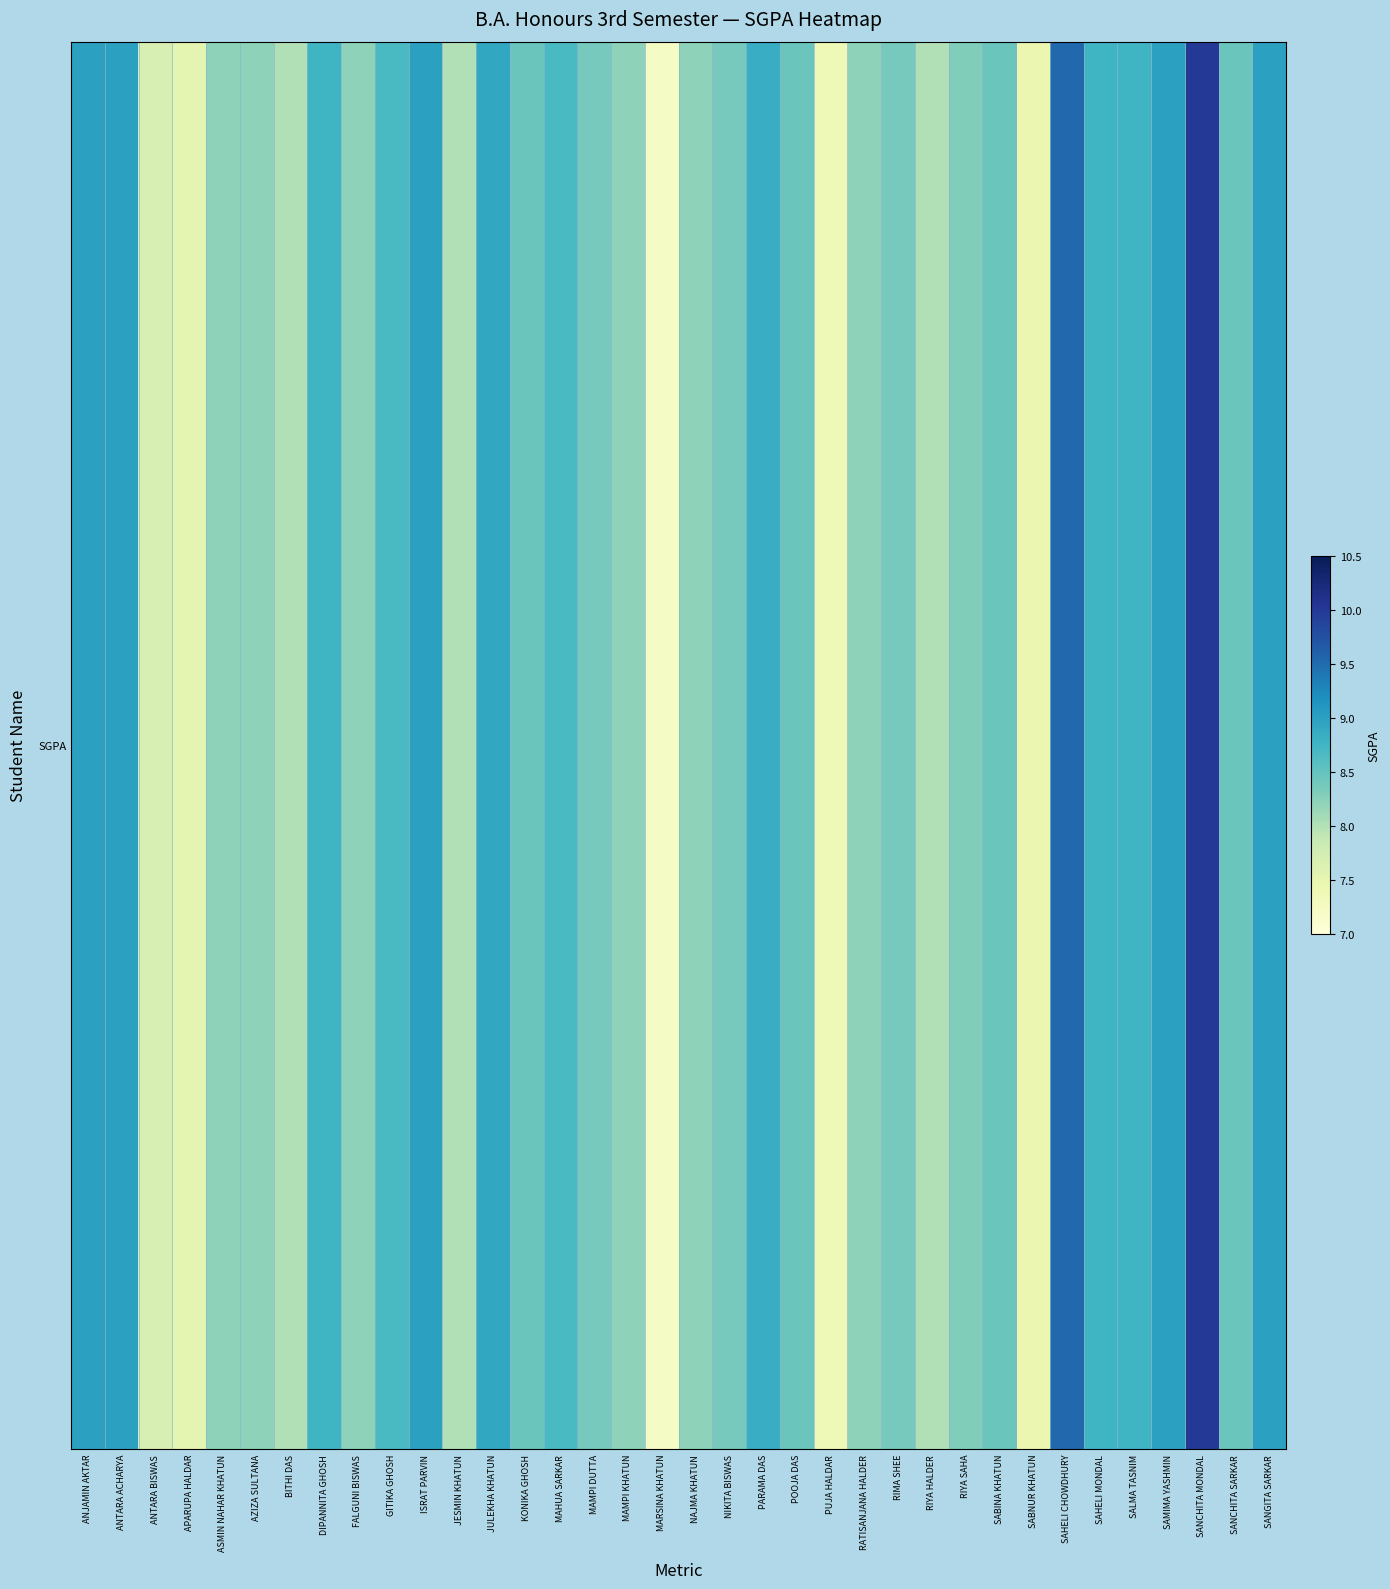

Reading right to left, what are all the values shown in this chart?

SANGITA SARKAR=9.0	SANCHITA SARKAR=8.5	SANCHITA MONDAL=10.0	SAMIMA YASHMIN=9.0	SALMA TASNIM=8.8	SAHELI MONDAL=8.8	SAHELI CHOWDHURY=9.5	SABNUR KHATUN=7.5	SABINA KHATUN=8.5	RIYA SAHA=8.3	RIYA HALDER=8.0	RIMA SHEE=8.4	RATISANJANA HALDER=8.2	PUJA HALDAR=7.4	POOJA DAS=8.5	PARAMA DAS=8.8	NIKITA BISWAS=8.4	NAJMA KHATUN=8.2	MARSINA KHATUN=7.2	MAMPI KHATUN=8.2	MAMPI DUTTA=8.4	MAHUA SARKAR=8.7	KONIKA GHOSH=8.5	JULEKHA KHATUN=8.9	JESMIN KHATUN=8.0	ISRAT PARVIN=9.0	GITIKA GHOSH=8.7	FALGUNI BISWAS=8.2	DIPANNITA GHOSH=8.8	BITHI DAS=8.0	AZIZA SULTANA=8.2	ASMIN NAHAR KHATUN=8.2	APARUPA HALDAR=7.5	ANTARA BISWAS=7.7	ANTARA ACHARYA=9.0	ANJAMIN AKTAR=9.0